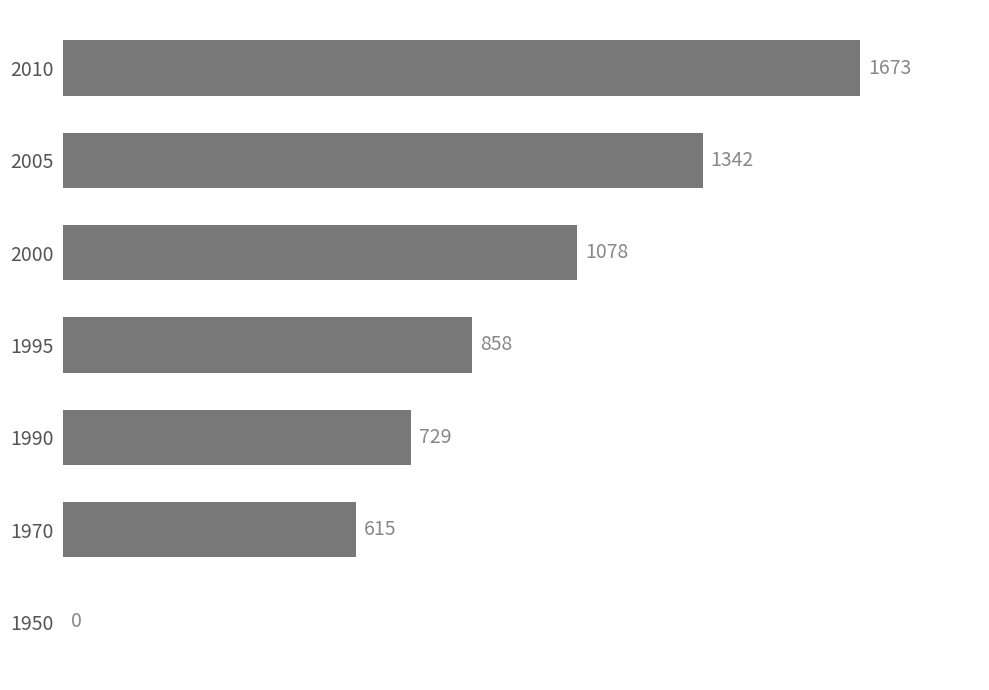

Between 2010 and 1995, which is larger?

2010